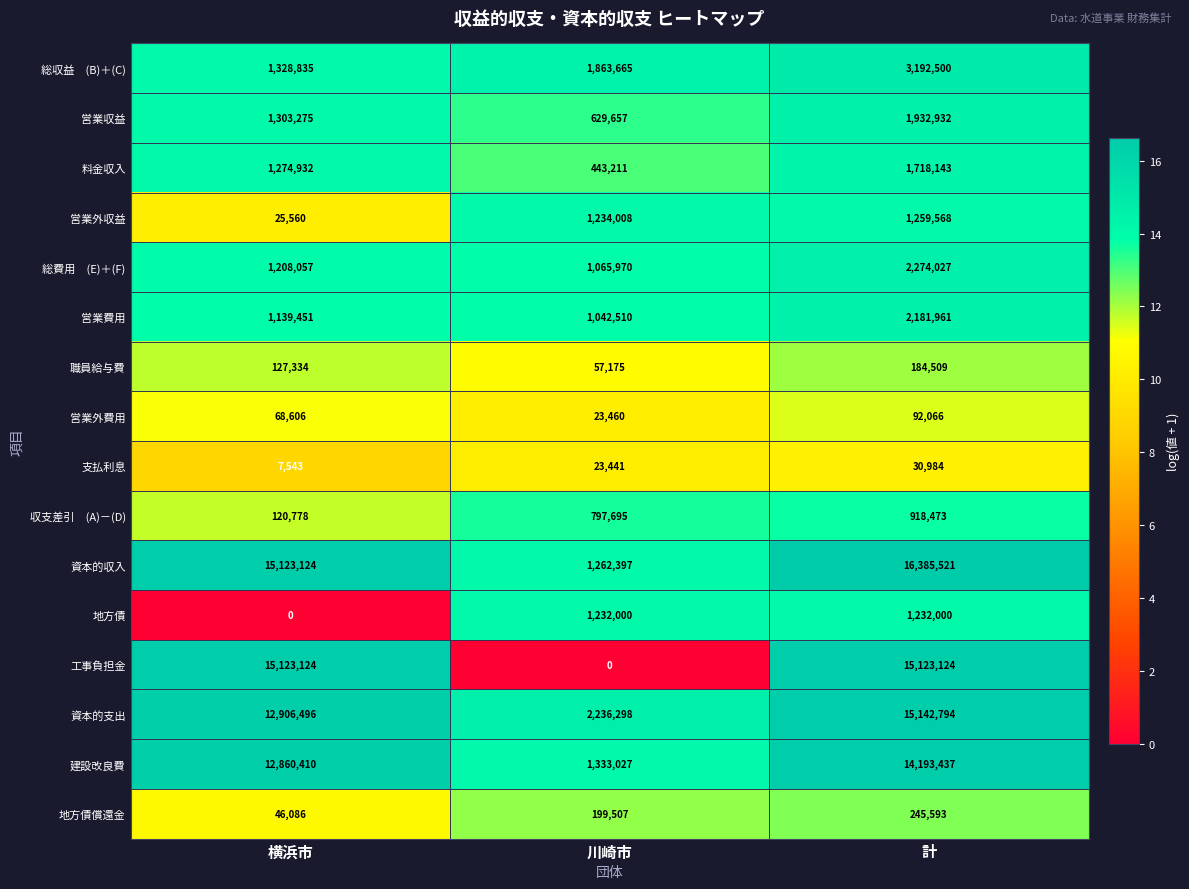

What is the total value across all series at 横浜市?

62663611